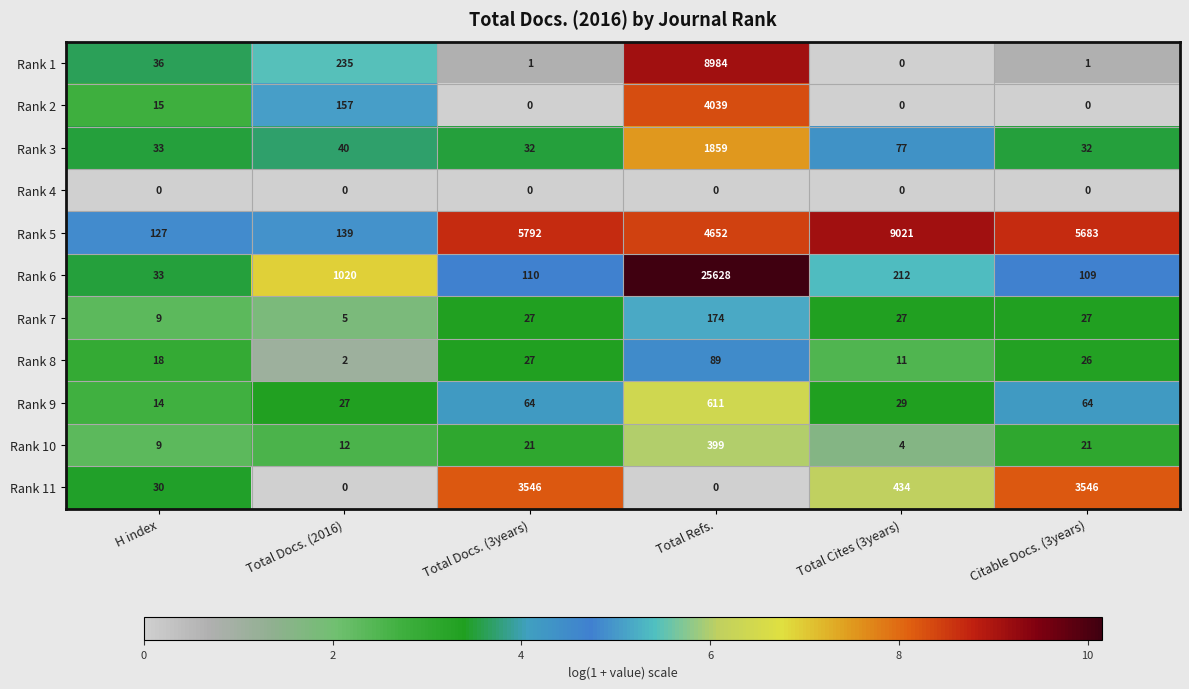

True or false: Rank 2 has a value of 228 at Total Docs. (2016).

False